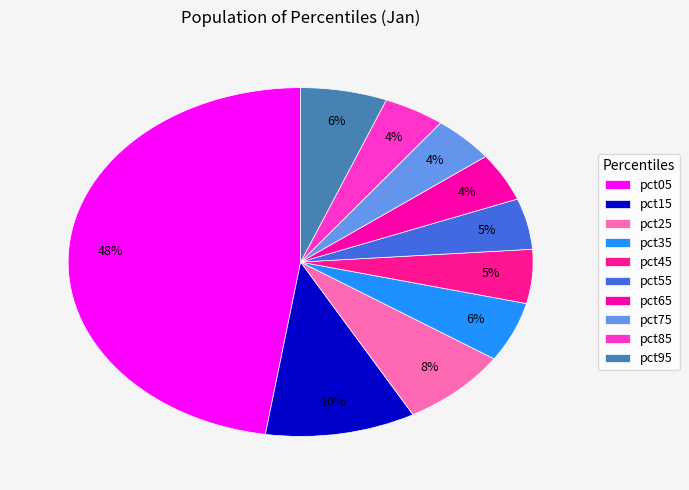

Count the number of slices in the pie.

10